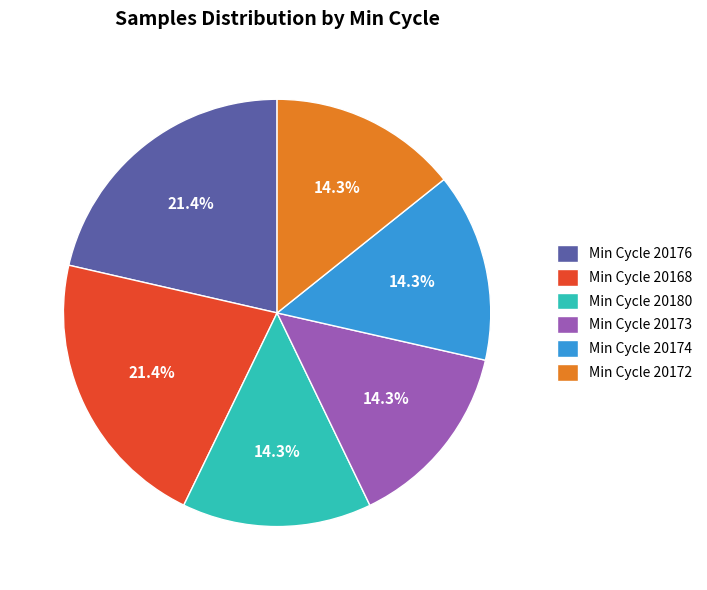

How many slices are in this pie chart?

6